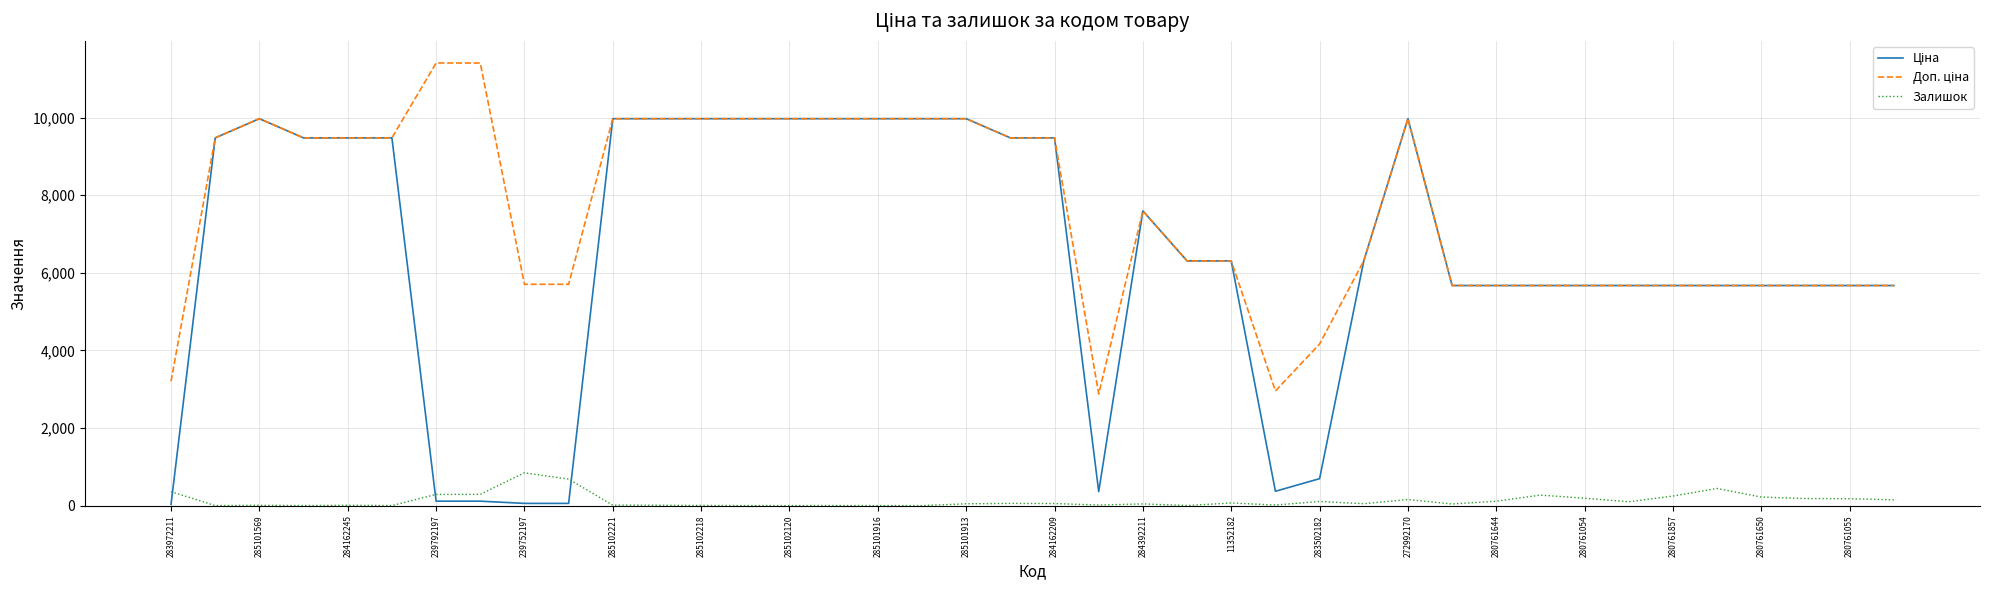

How many lines are shown in the chart?

3